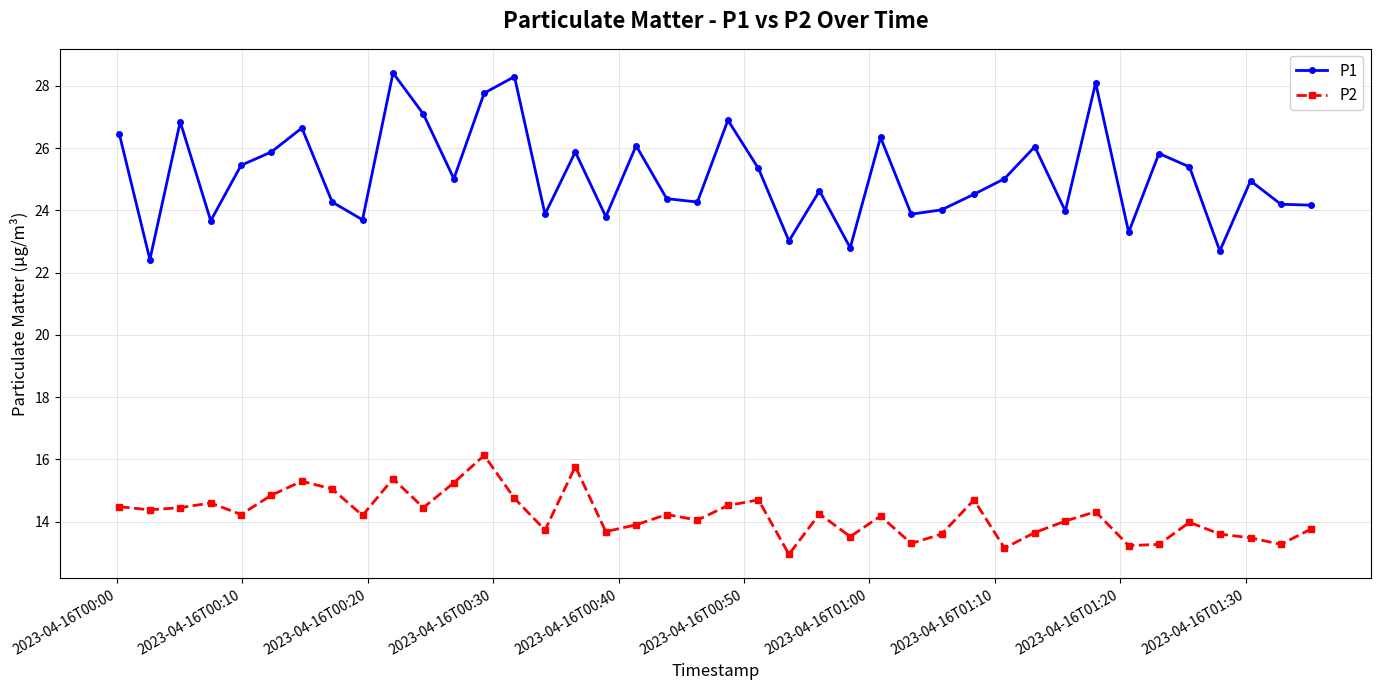

How many interior local peaks does the P1 series have?

13